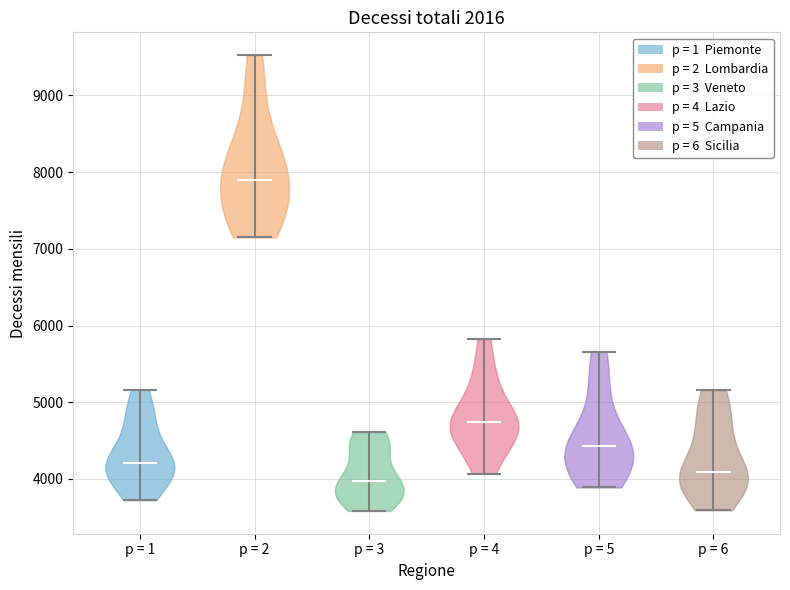

Reading left to right, read every violin against the y-axis: where its median line is, and the lowest and highest points it reaches. The values are not printed on the chart, so give them approximately, as read against the axis.

p = 1: median line 4200, lowest point 3700, highest point 5200
p = 2: median line 7900, lowest point 7100, highest point 9500
p = 3: median line 4000, lowest point 3600, highest point 4600
p = 4: median line 4700, lowest point 4100, highest point 5800
p = 5: median line 4400, lowest point 3900, highest point 5700
p = 6: median line 4100, lowest point 3600, highest point 5200